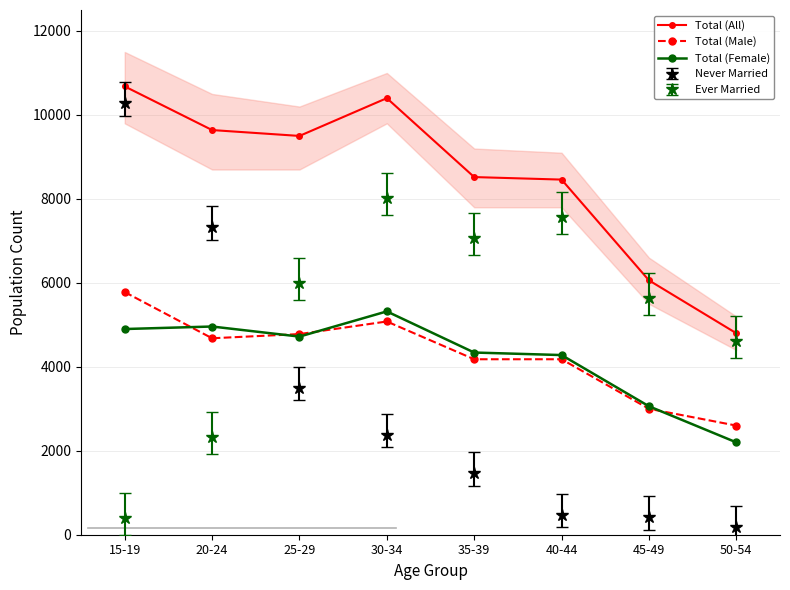

Reading left to right, what are all the values shown in this chart?

Total (All): 15-19=10680	20-24=9640	25-29=9500	30-34=10400	35-39=8520	40-44=8460	45-49=6060	50-54=4800
Total (Male): 15-19=5780	20-24=4680	25-29=4780	30-34=5080	35-39=4180	40-44=4180	45-49=3000	50-54=2600
Total (Female): 15-19=4900	20-24=4960	25-29=4720	30-34=5320	35-39=4340	40-44=4280	45-49=3060	50-54=2200